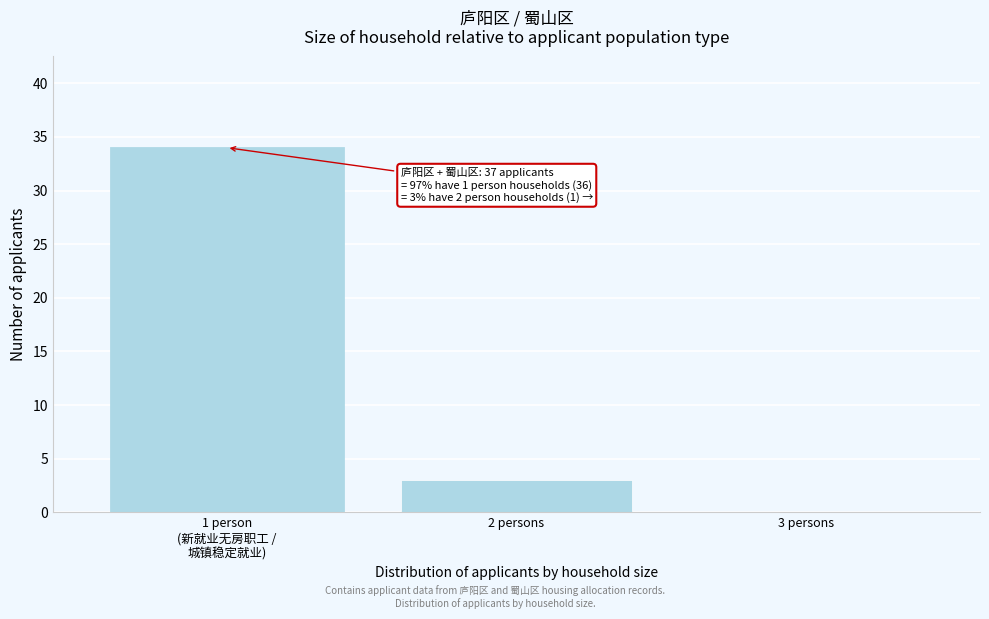

What is the sum of all values?

37